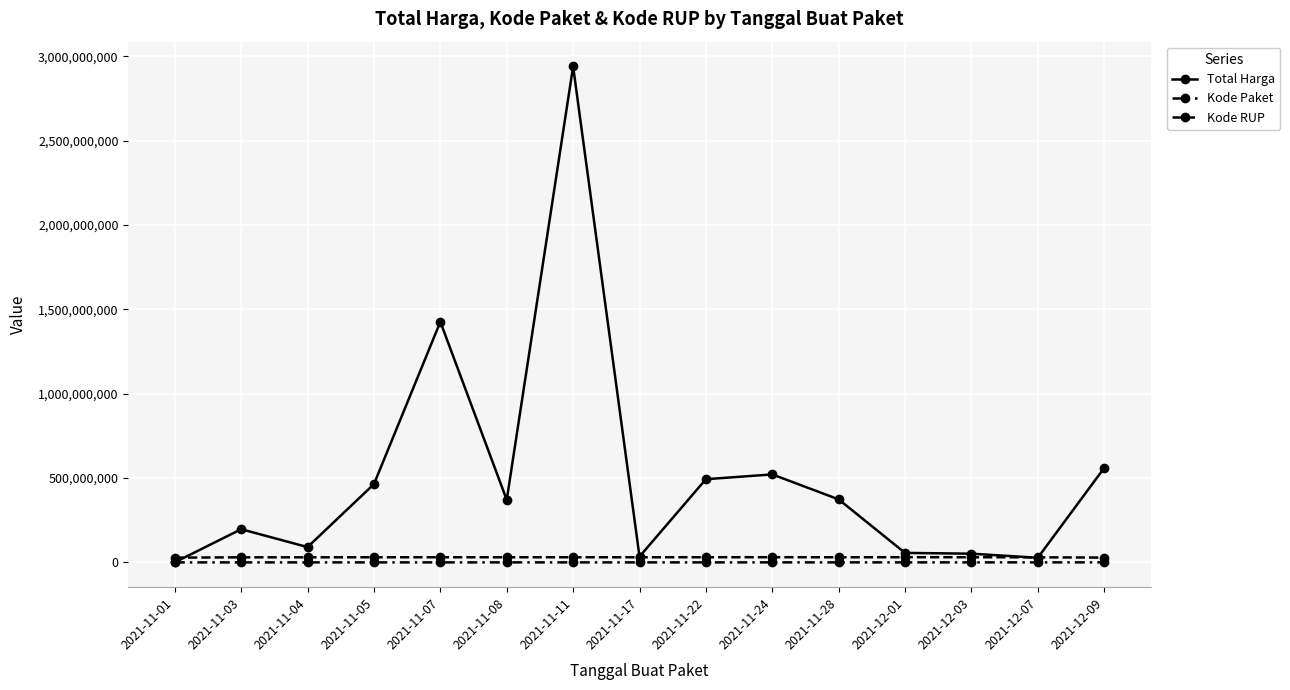

True or false: Kode Paket and Kode RUP intersect in this chart.

False